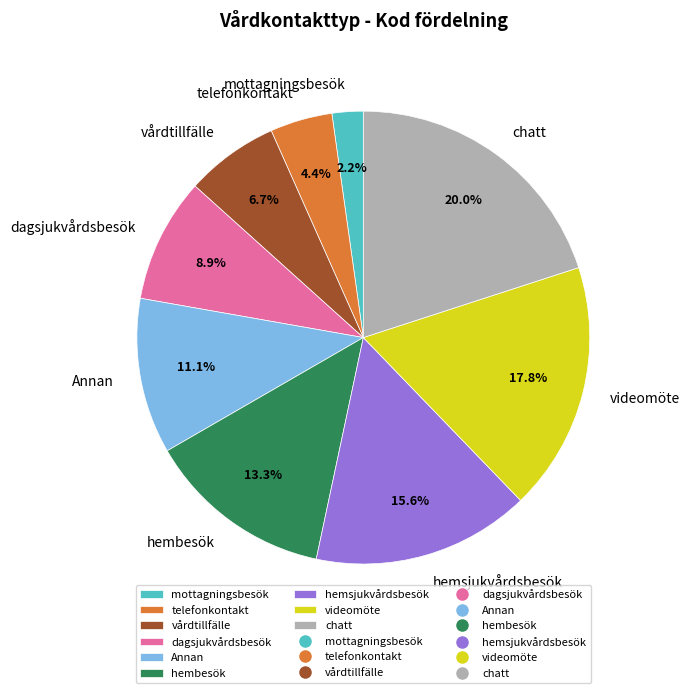

Is it true that mottagningsbesök is 2% of the pie?

True